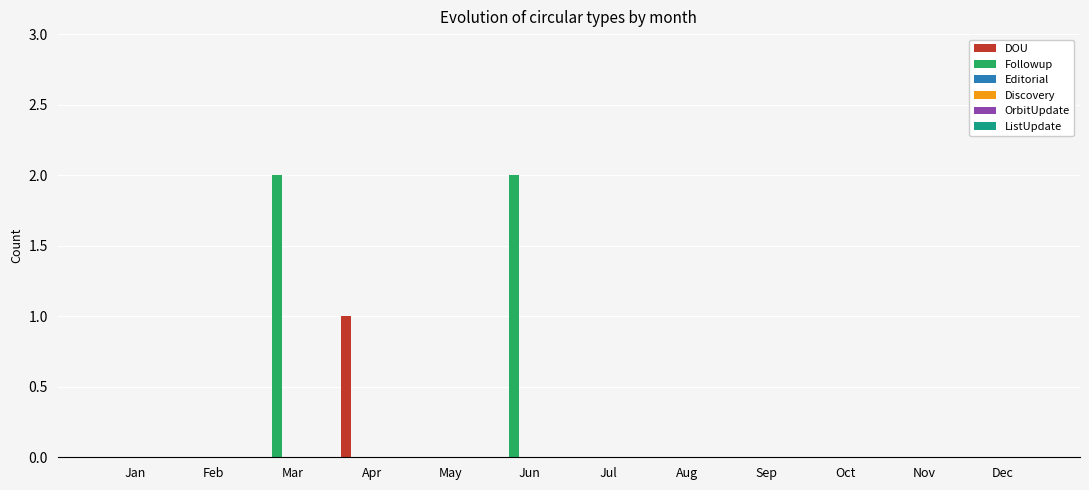

What is the sum of all Followup values?

4